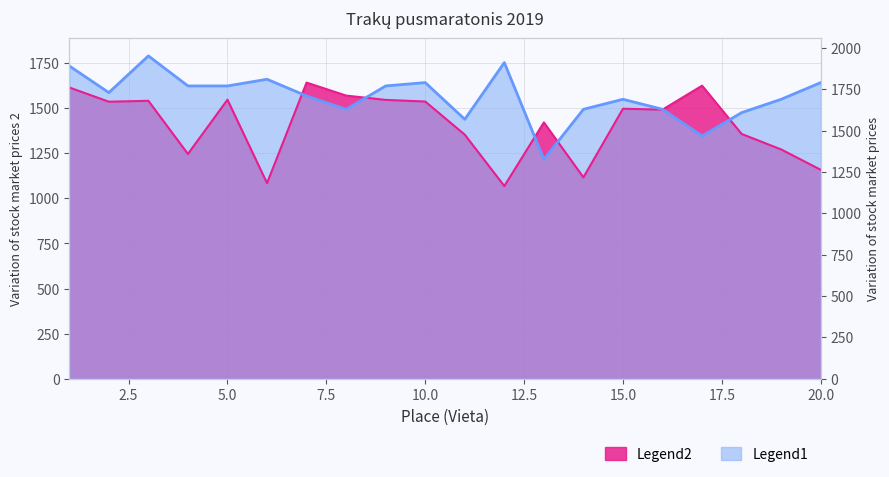

What is the average value of the Legend2 series?

1412.1